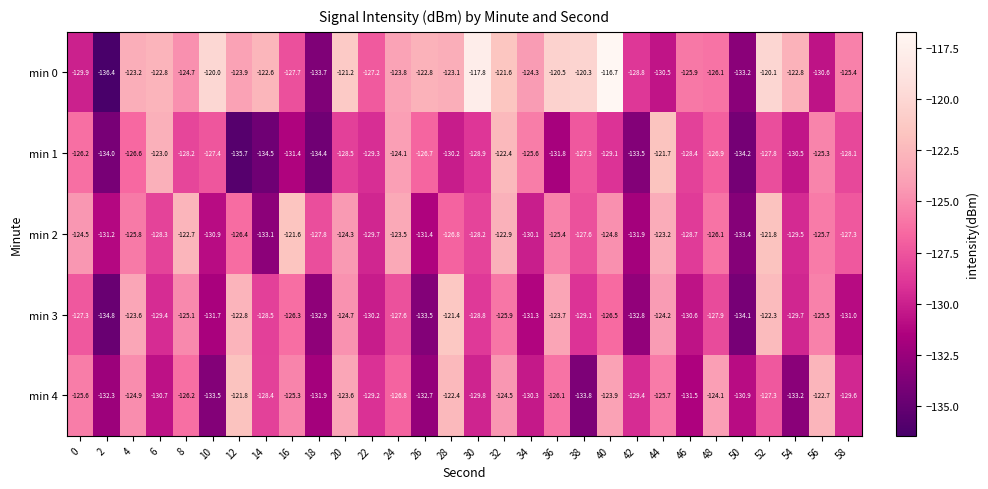

Which series changed the most between 24 and 36?

min 1